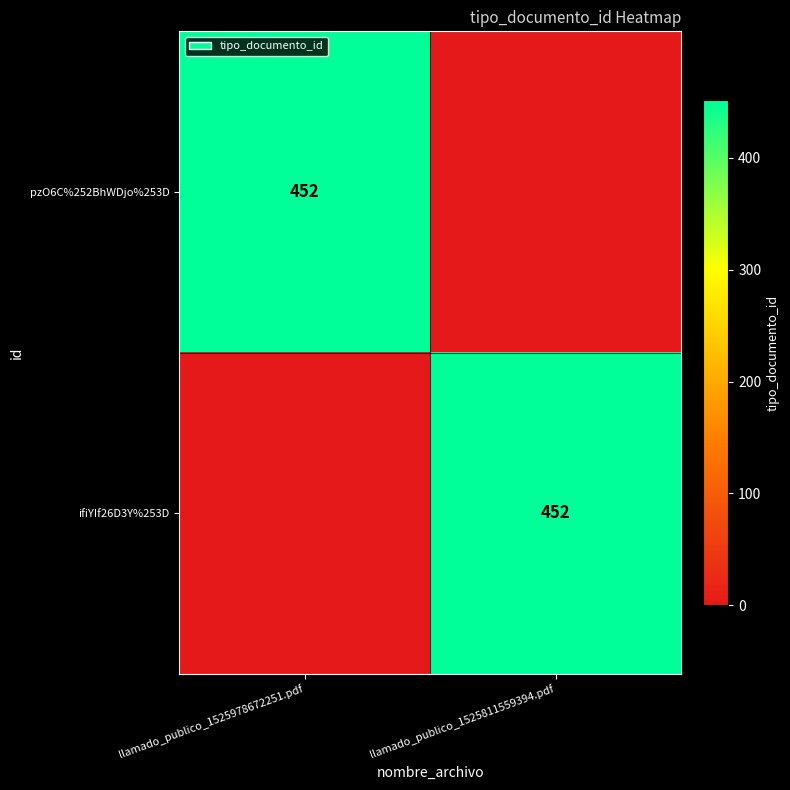

The pzO6C%252BhWDjo%253D series shows 452 at llamado_publico_1525978672251.pdf. True or false?

True